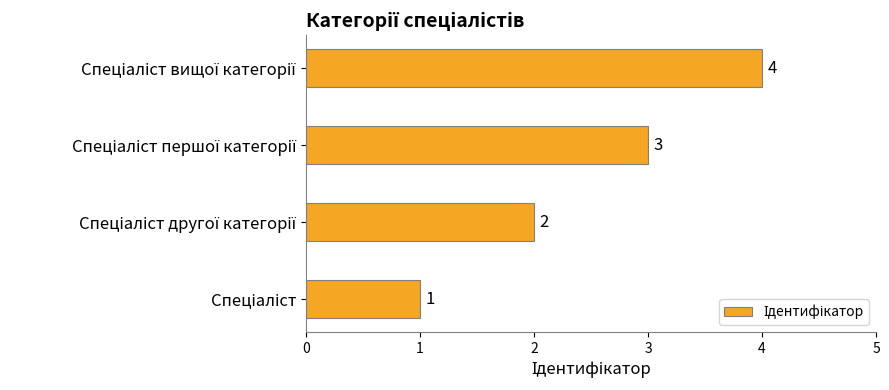

What is the greatest value displayed?

4